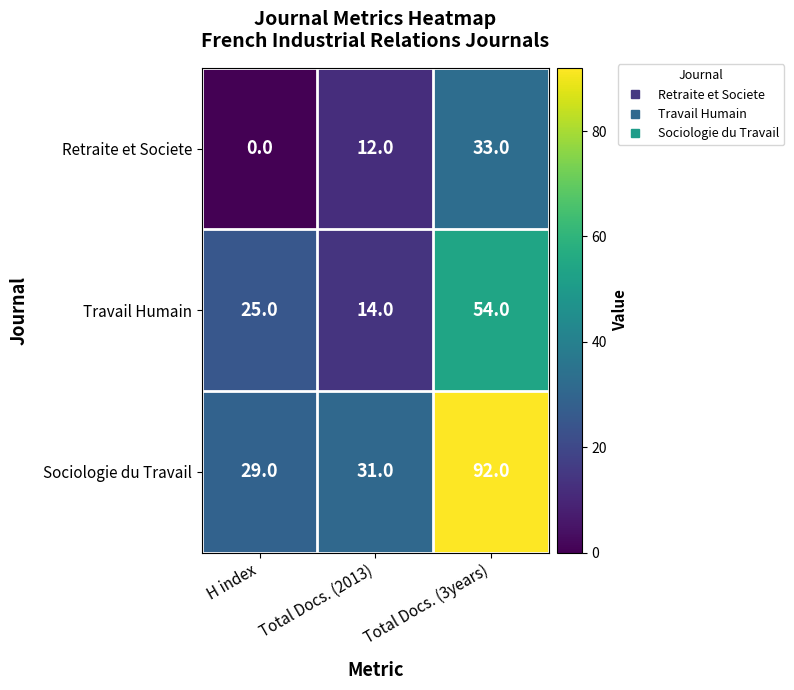

What is the difference between the maximum and minimum values in the Sociologie du Travail series?

63